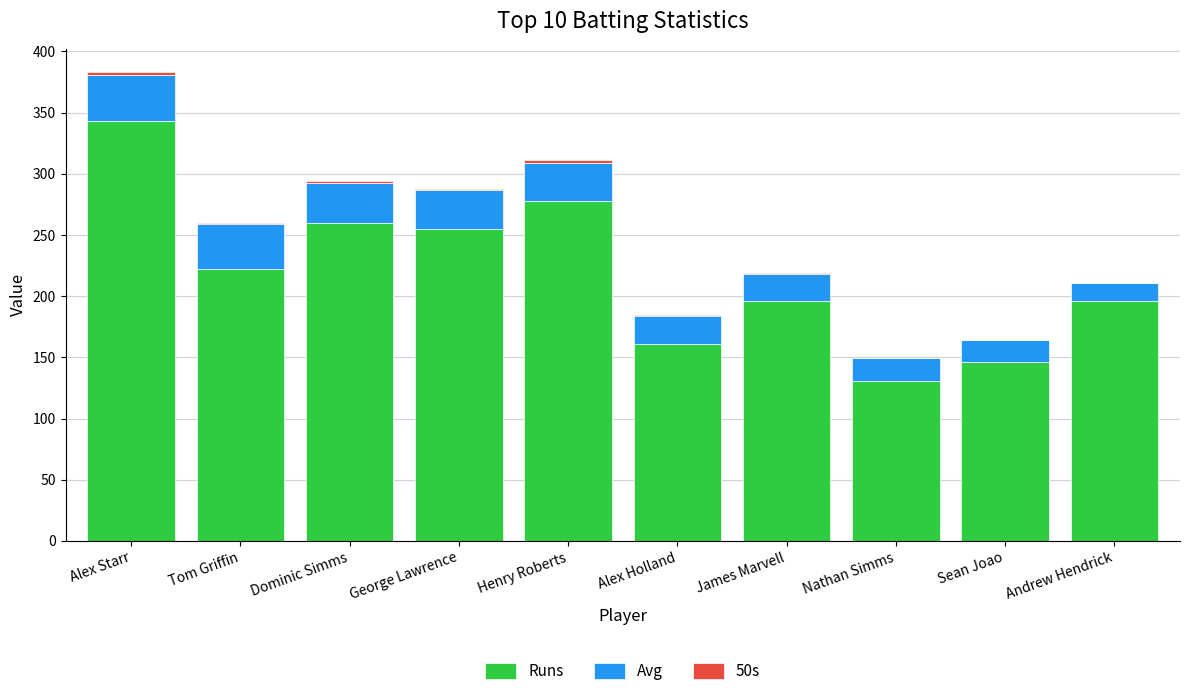

How many data points does each series have?

10